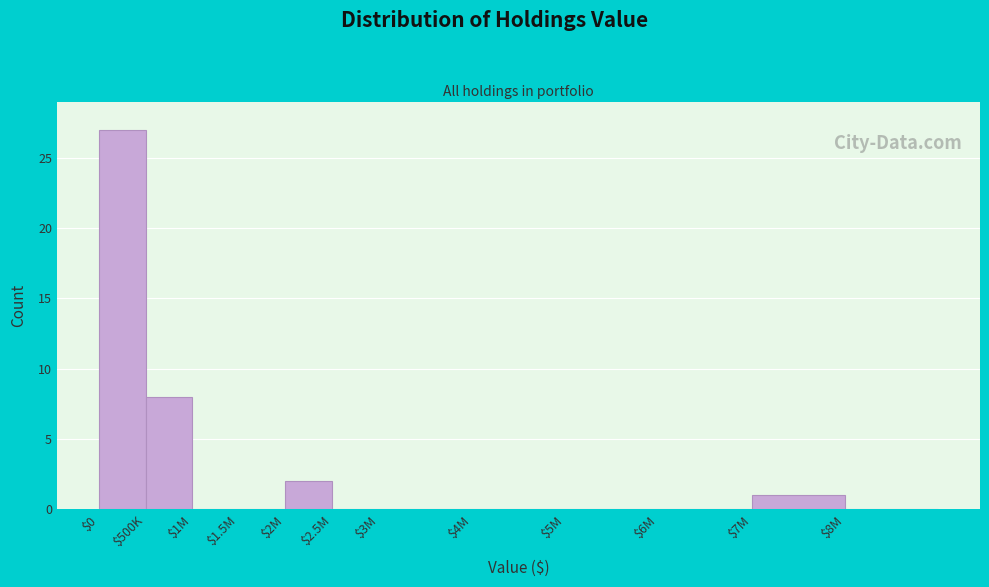

What is the sum of all values?

38